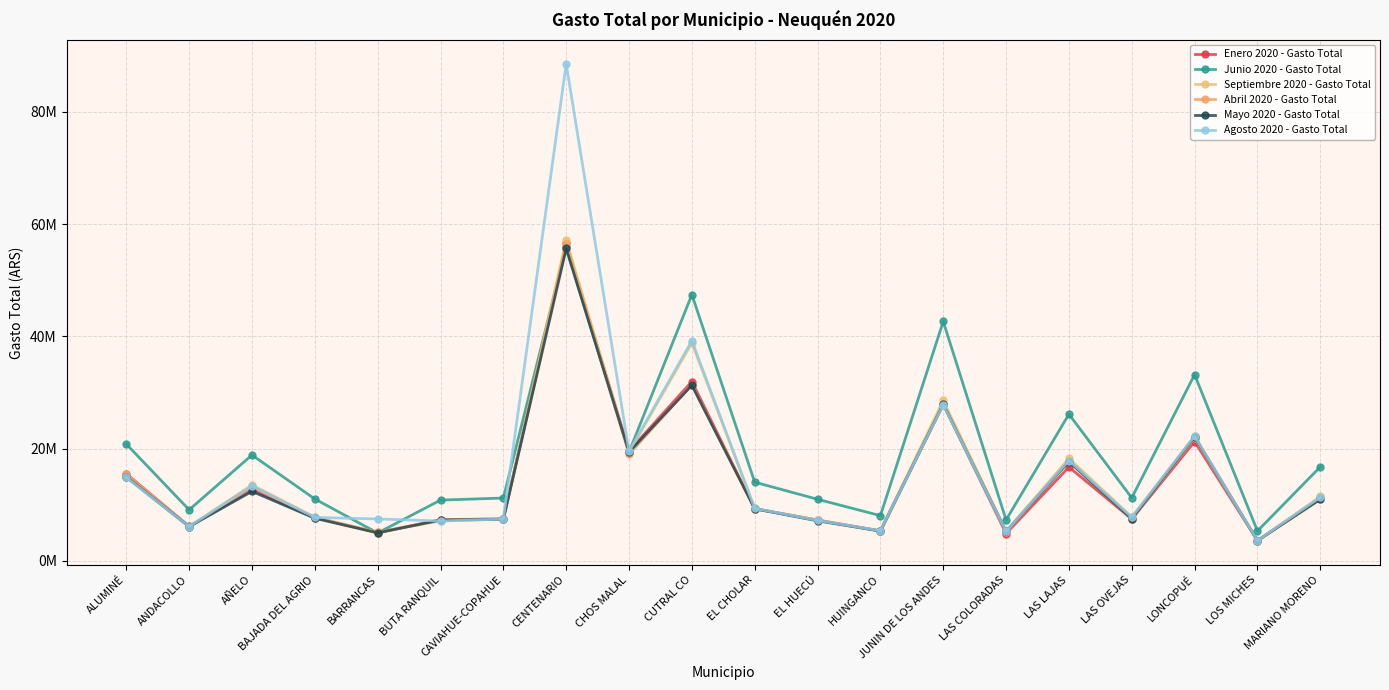

What is the value of the Enero 2020 - Gasto Total point at the 18th from the left?

21255410.2